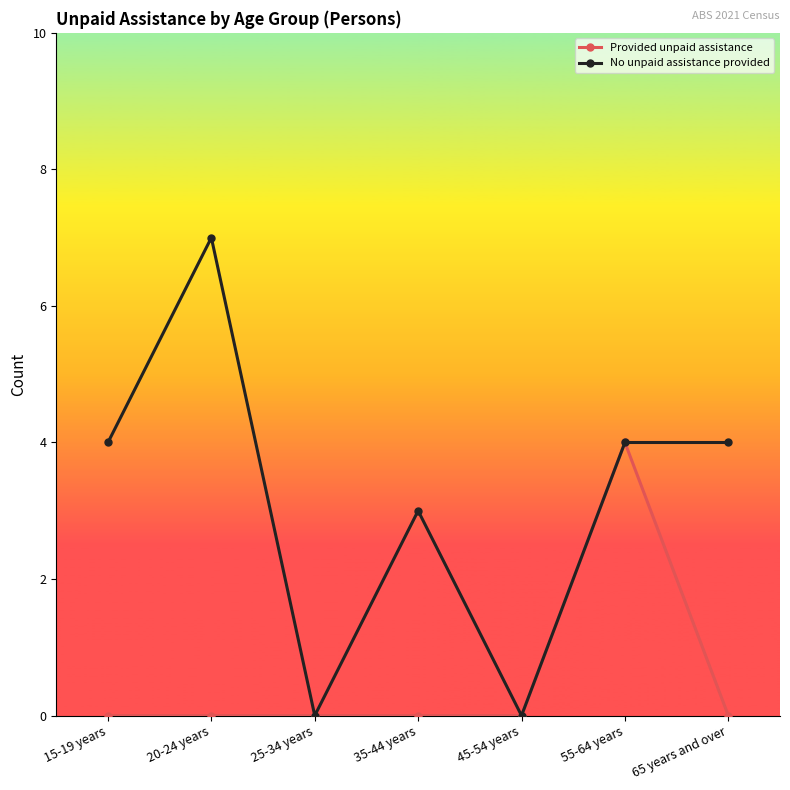

Which series changed the most between 15-19 years and 20-24 years?

No unpaid assistance provided